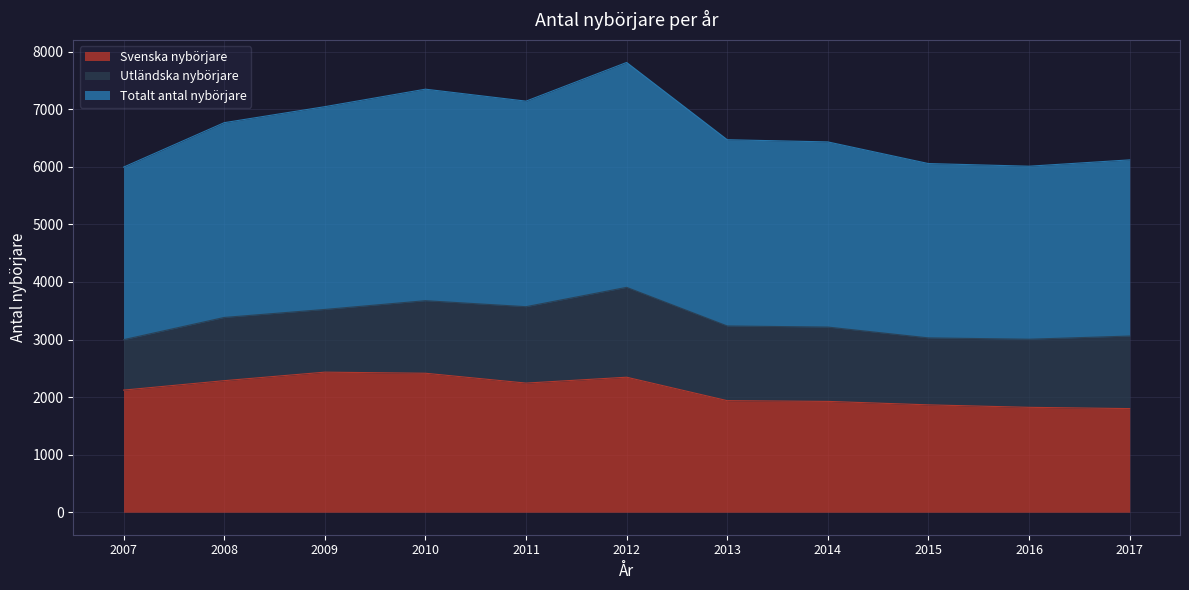

At how many categories does at least one series exceed 2452?

11